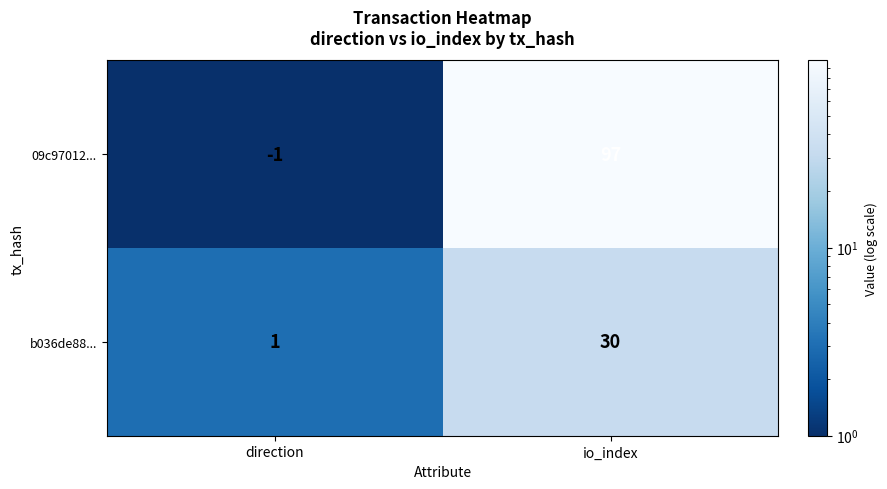

At which category does the chart reach its peak across all series?

io_index